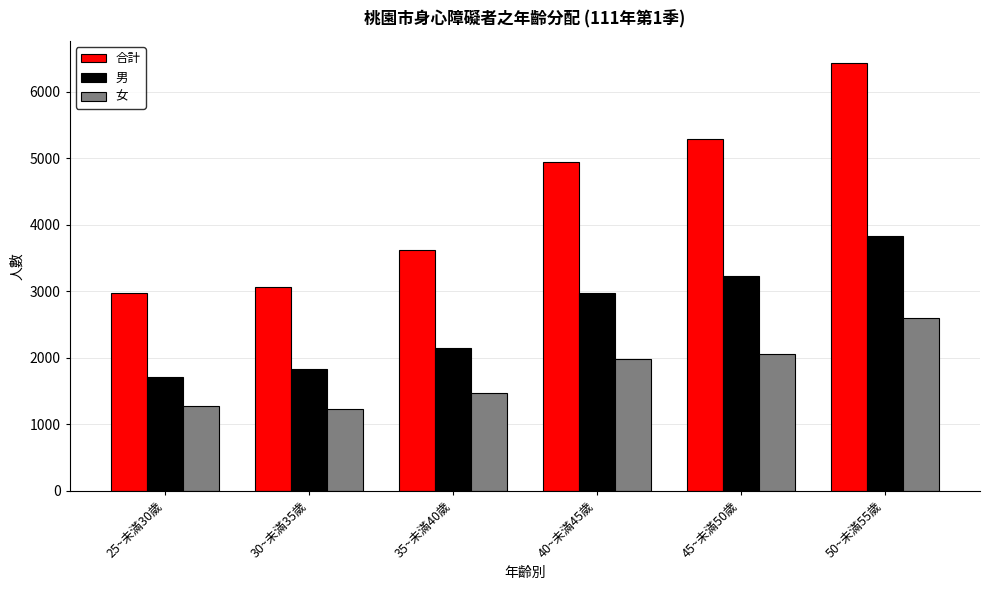

What is the sum of all 女 values?

10629